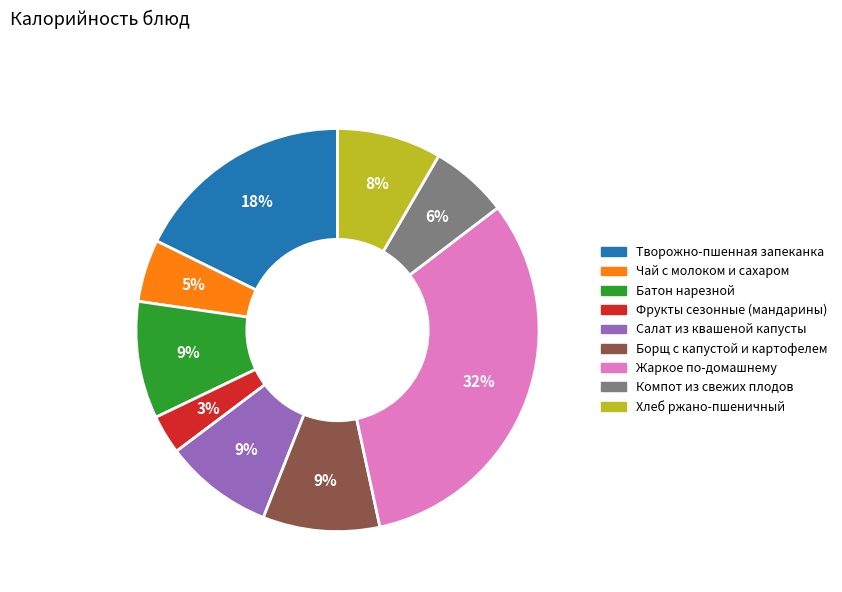

Which has a higher value, Борщ с капустой и картофелем or Компот из свежих плодов?

Борщ с капустой и картофелем